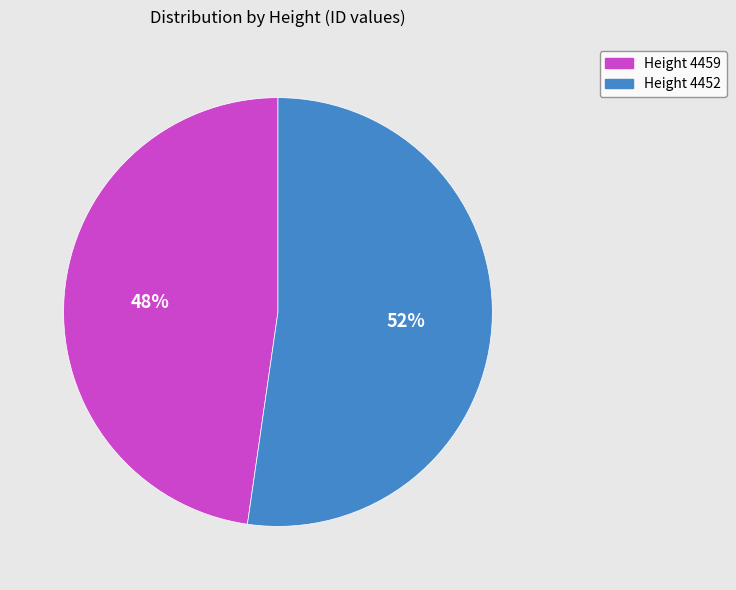

To the nearest percent, what is the average slice percentage?

50%